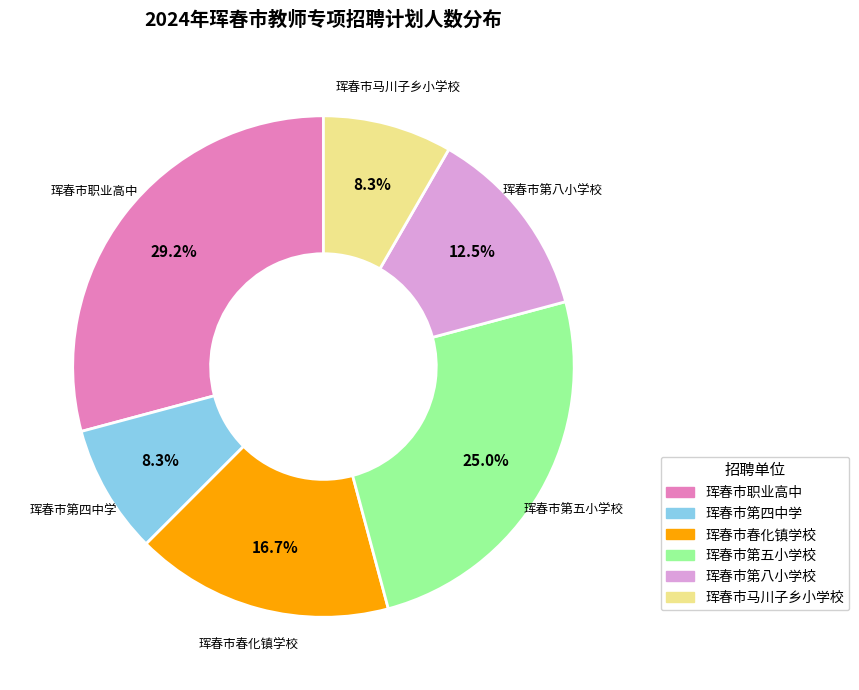

To the nearest percent, what percentage of the pie is 珲春市马川子乡小学校?

8%